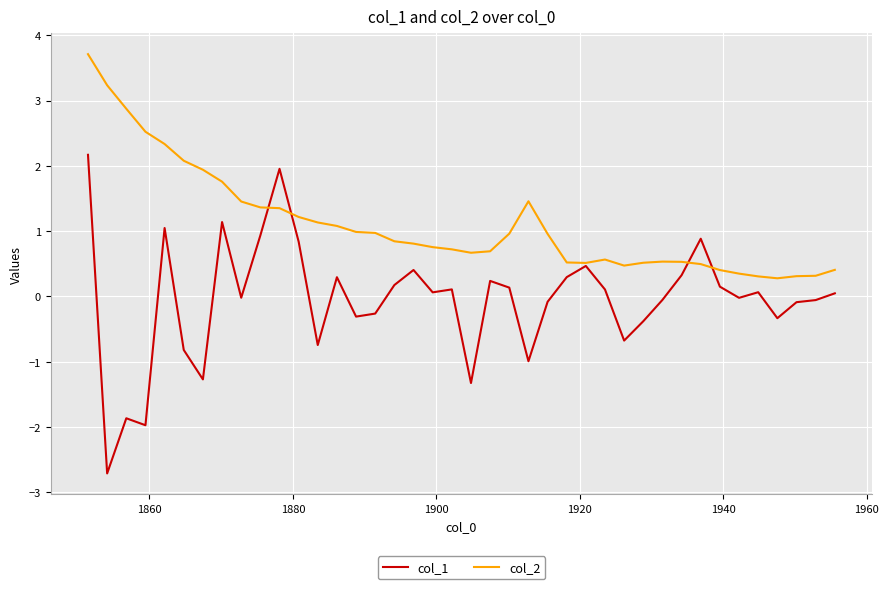

How many lines are shown in the chart?

2